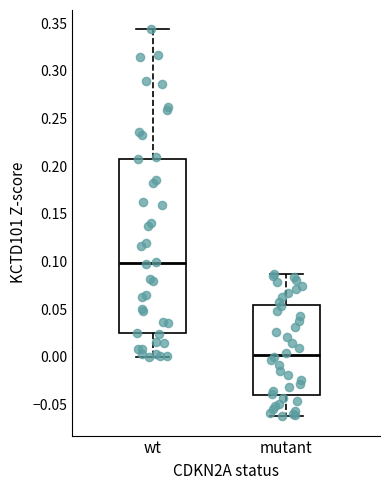

Where does the upper whisker of the box for mutant end on the y-axis? The values are not printed on the chart, so give them approximately, as read against the axis.

0.085